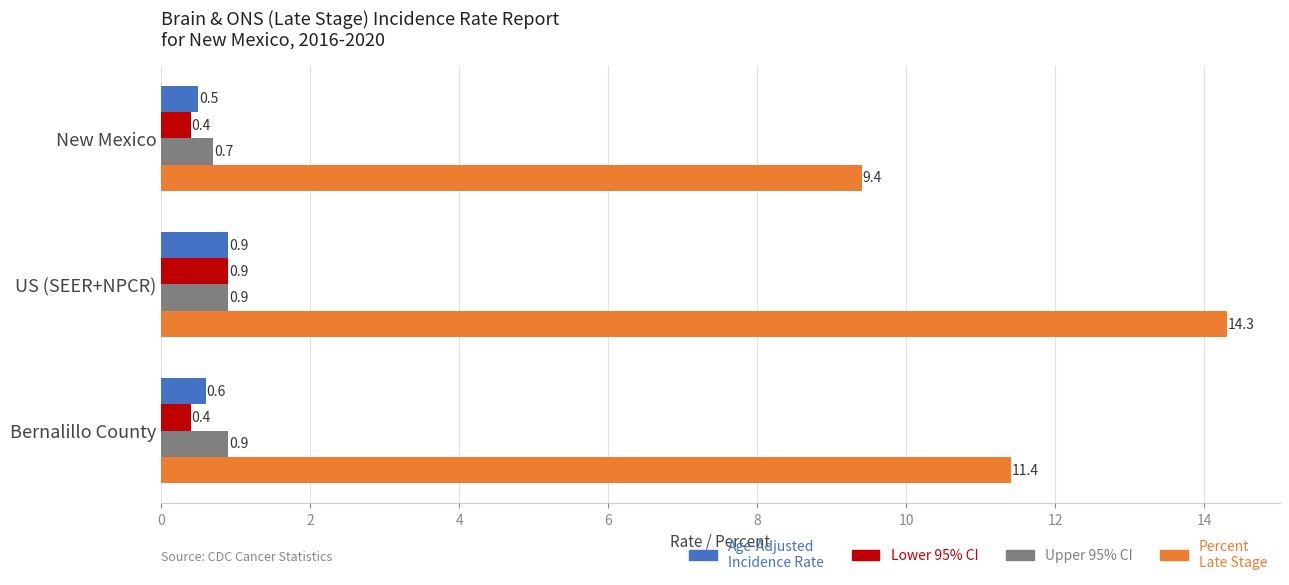

Which series has the largest total across all categories?

Percent Late Stage